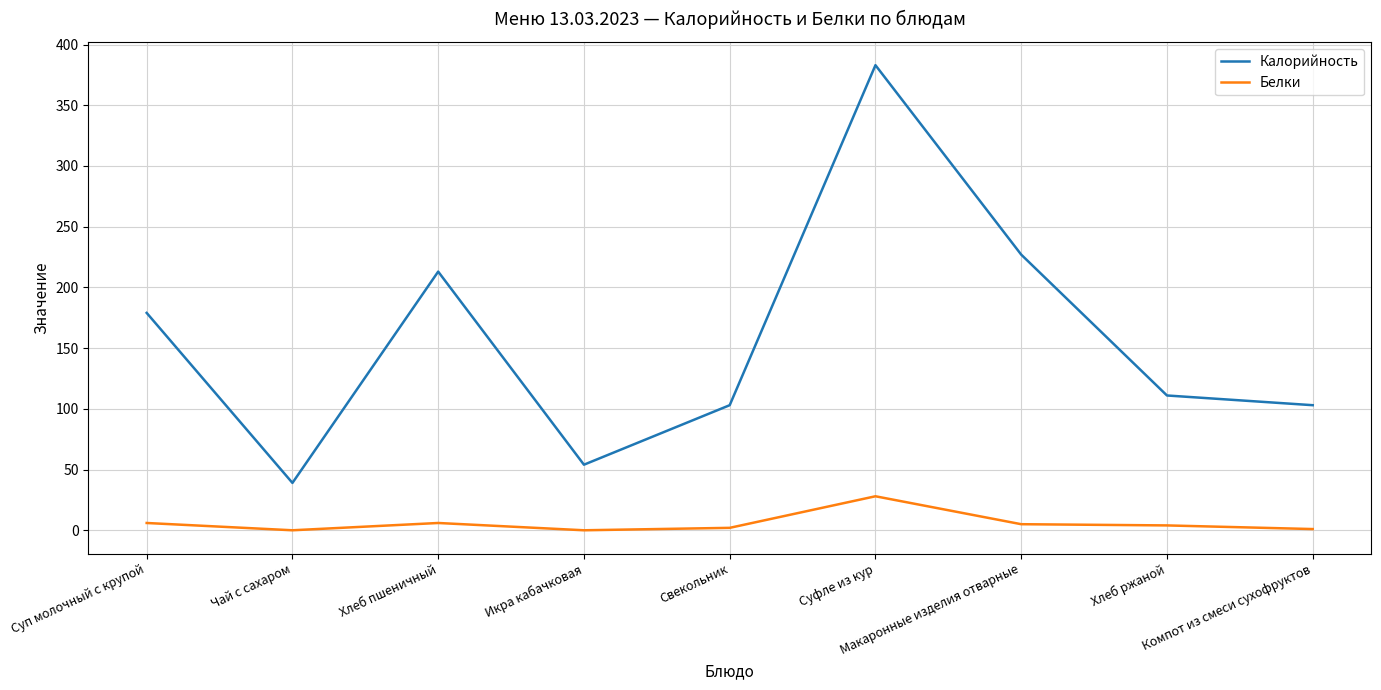

How many interior local peaks does the Калорийность series have?

2